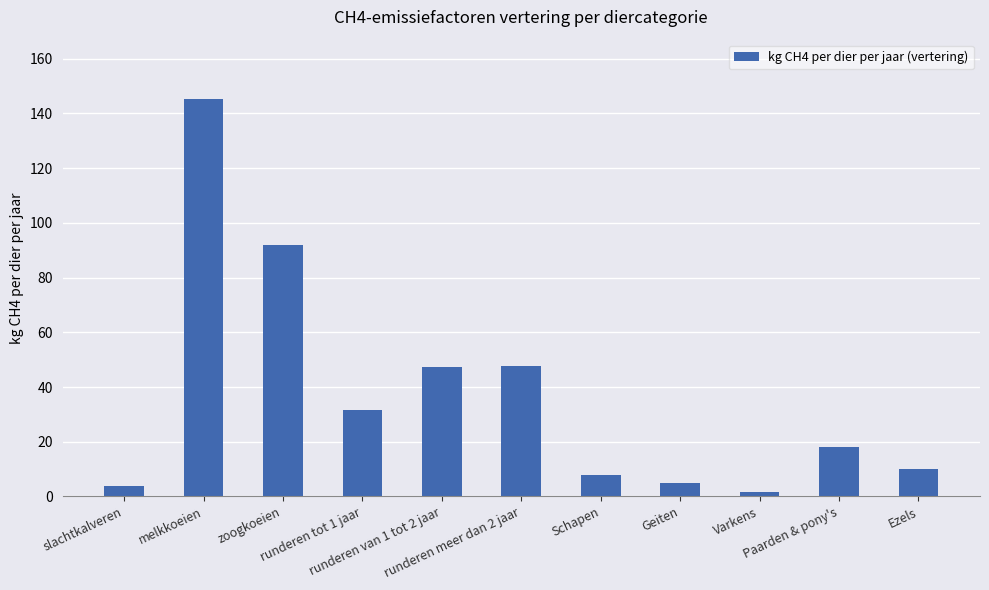

What is the change in value from Schapen to Geiten?

-3.0